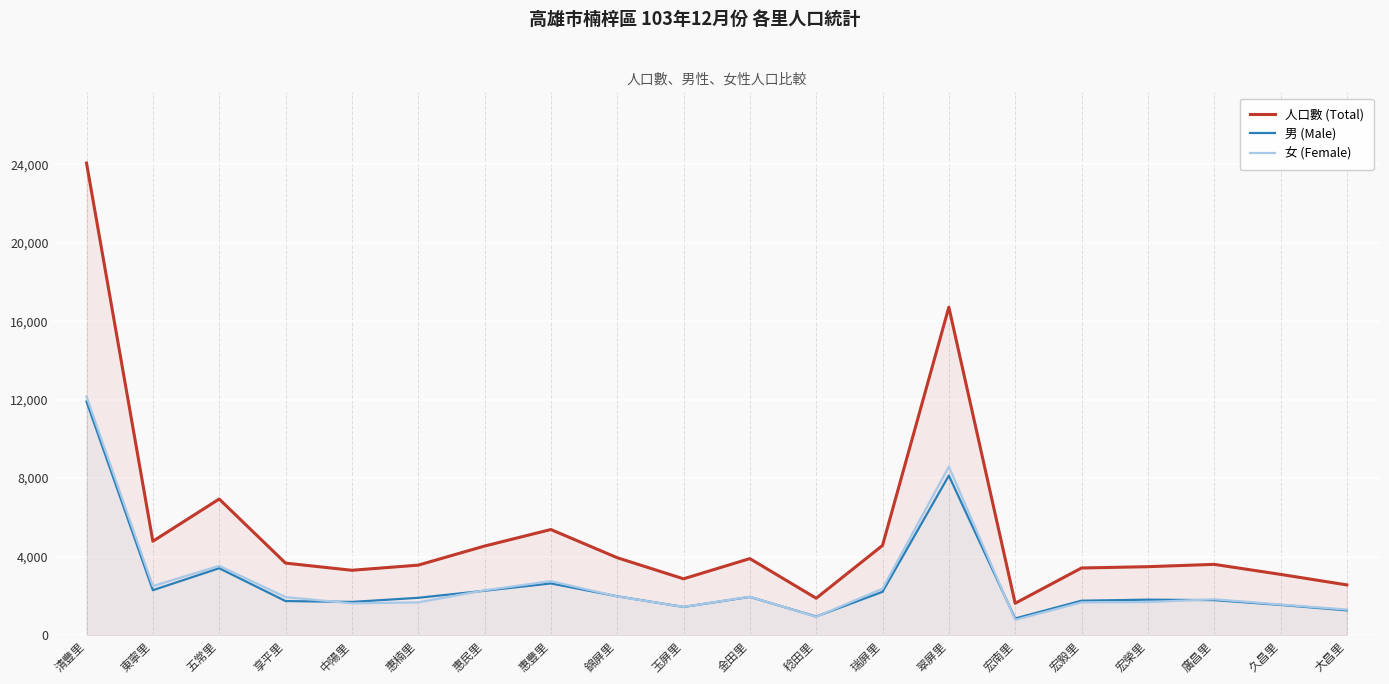

At how many categories does at least one series exceed 4963?

4